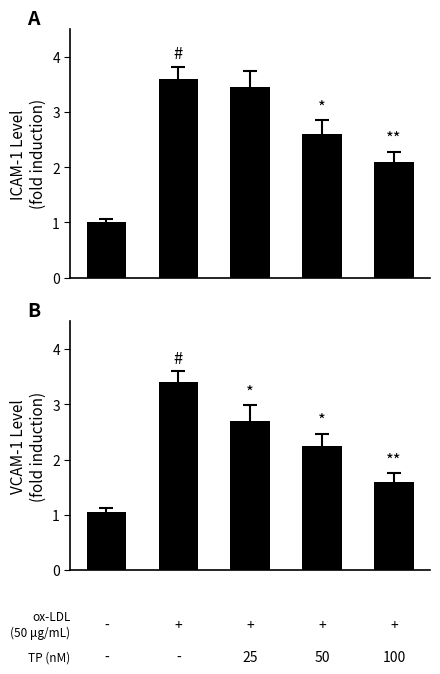

What is the difference between the ICAM-1 Level values at 1 and 3?

1.0